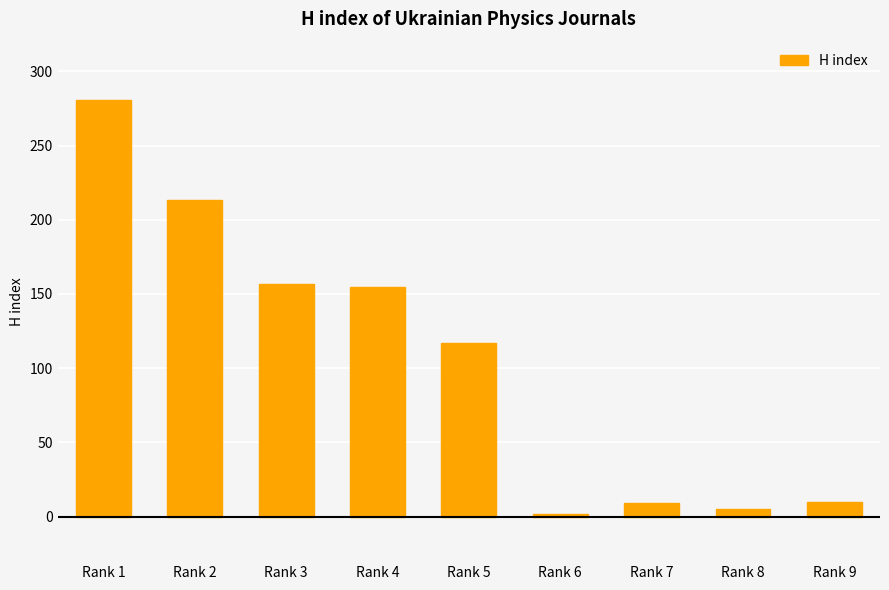

Is it true that the value at Rank 4 is 212?

False